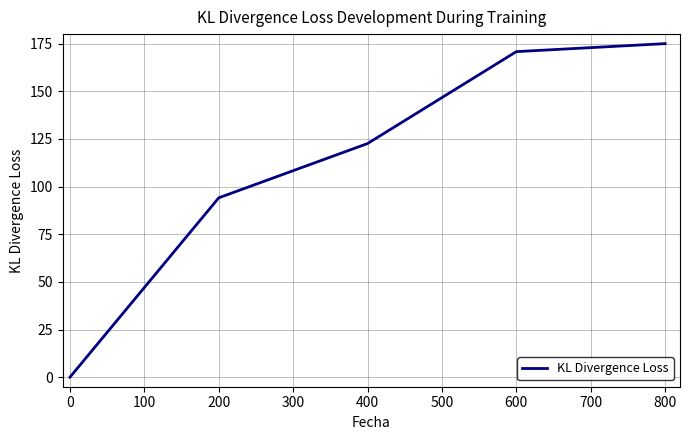

True or false: there are more than 0 points higher than both neighbors.

False